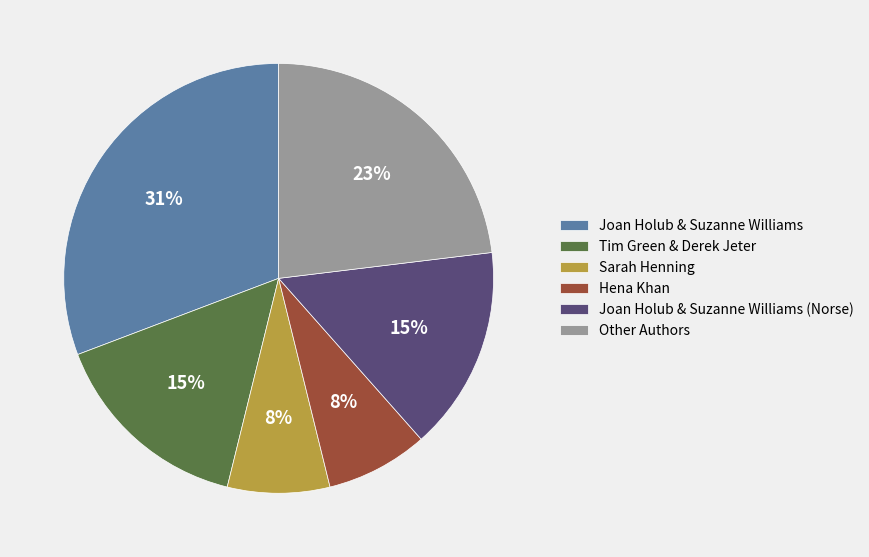

Which category has the biggest portion of the pie?

Joan Holub & Suzanne Williams